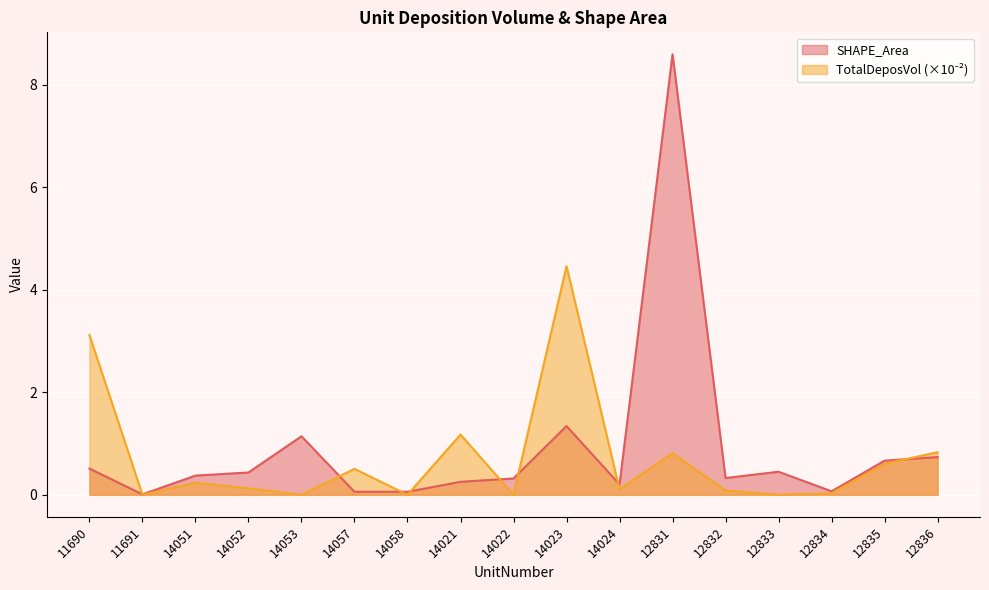

At 14051, list the series in order from largest to smallest.

SHAPE_Area, TotalDeposVol